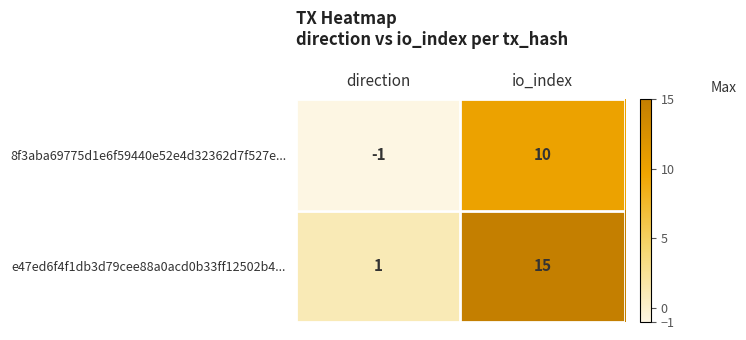

How many positive values does the 8f3aba69775d1e6f59440e52e4d32362d7f527e... series have?

1